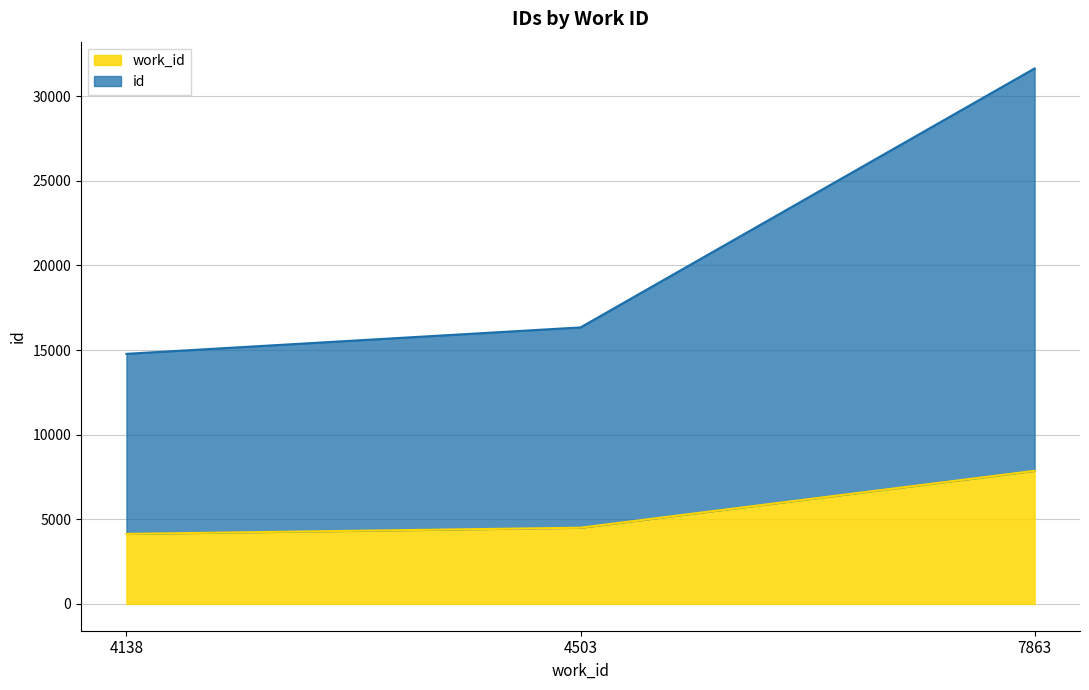

At which category is the sum across all series the highest?

7863